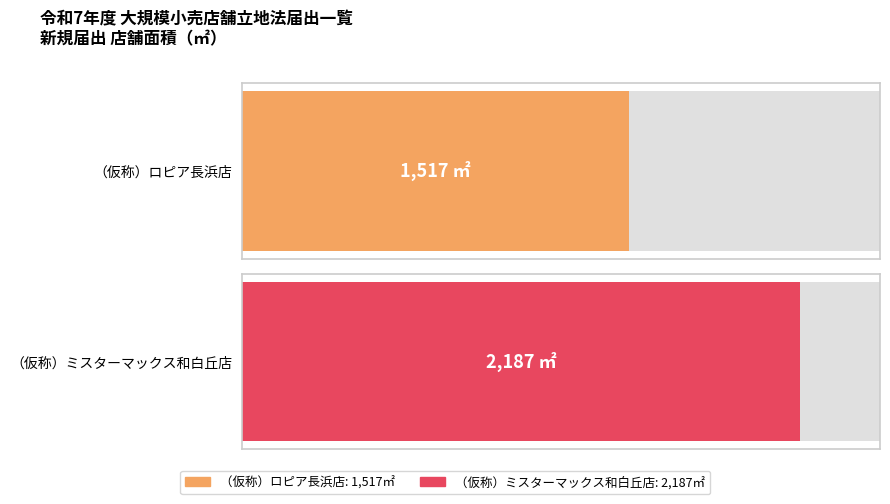

What is the ratio of the value at （仮称）ロピア長浜店 to the value at （仮称）ミスターマックス和白丘店?

0.7